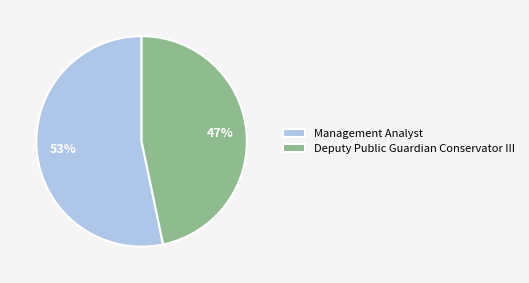

To the nearest percent, what is the combined percentage of Management Analyst and Deputy Public Guardian Conservator III?

100%